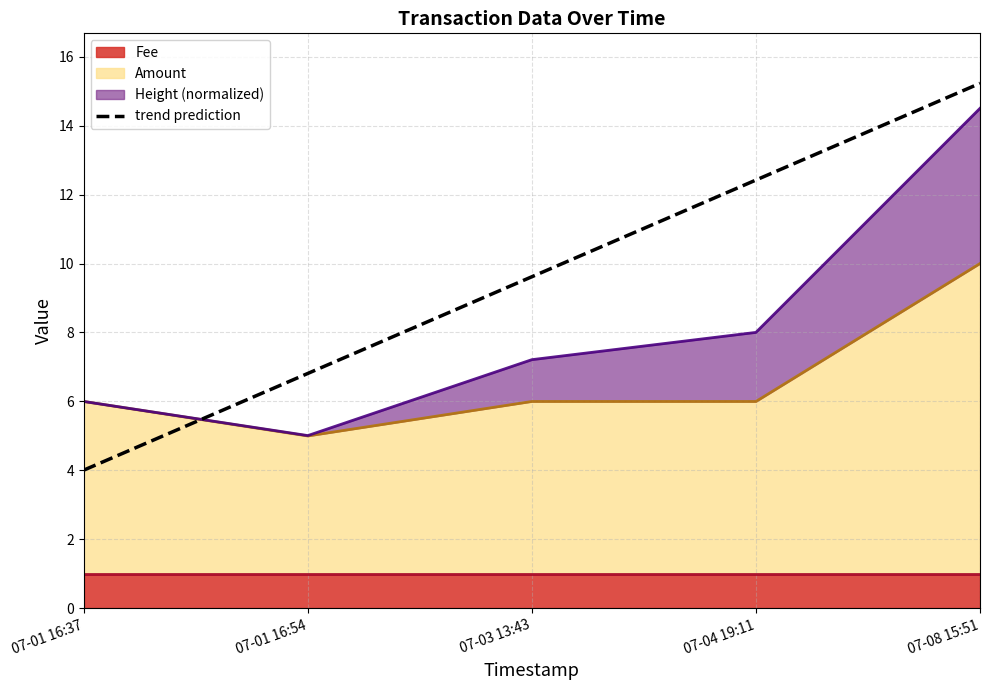

Which label corresponds to the smallest value in the chart?

07-01 16:37